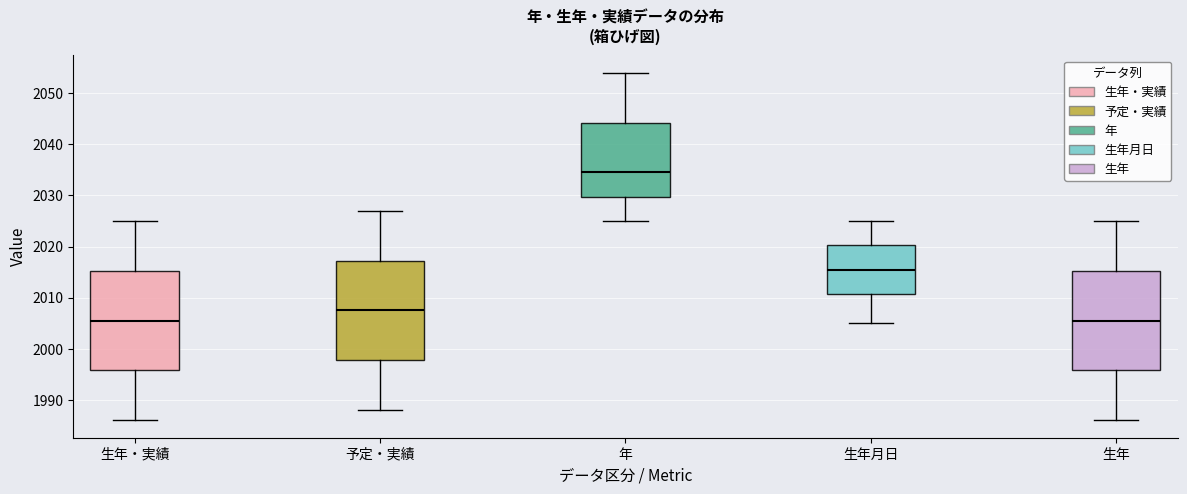

Reading left to right, transcribe this box plot: for each box, give where its median line is, the range the box spans, and where its two whiskers end, as read against the y-axis. The values are not printed on the chart, so give them approximately, as read against the axis.

生年・実績: median 2006, box 1996 to 2015, whiskers 1986 to 2025
予定・実績: median 2008, box 1998 to 2017, whiskers 1988 to 2027
年: median 2035, box 2030 to 2044, whiskers 2025 to 2054
生年月日: median 2016, box 2011 to 2020, whiskers 2005 to 2025
生年: median 2006, box 1996 to 2015, whiskers 1986 to 2025